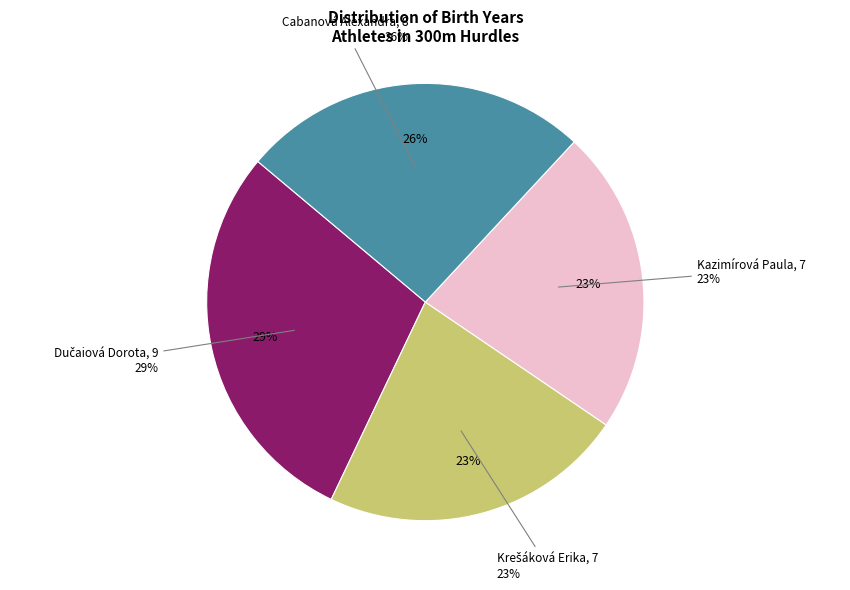

True or false: Dučaiová Dorota accounts for 29% of the total.

True